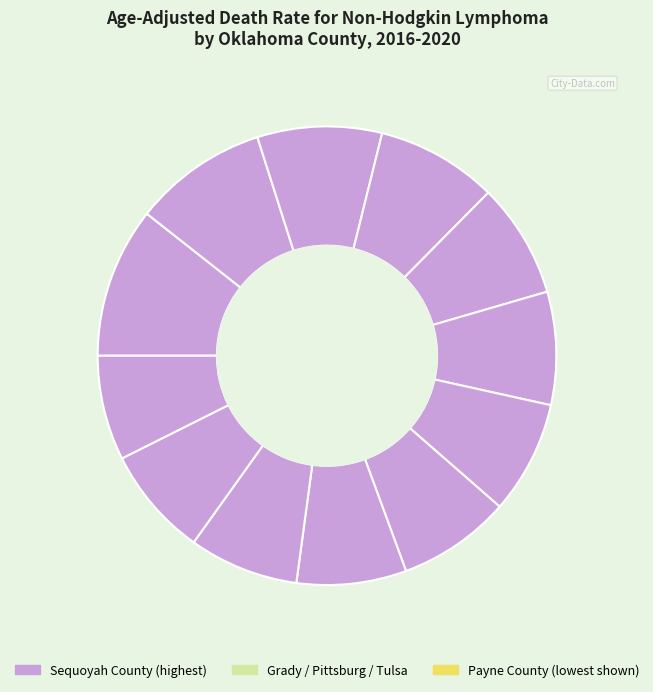

How many slices are in this pie chart?

12